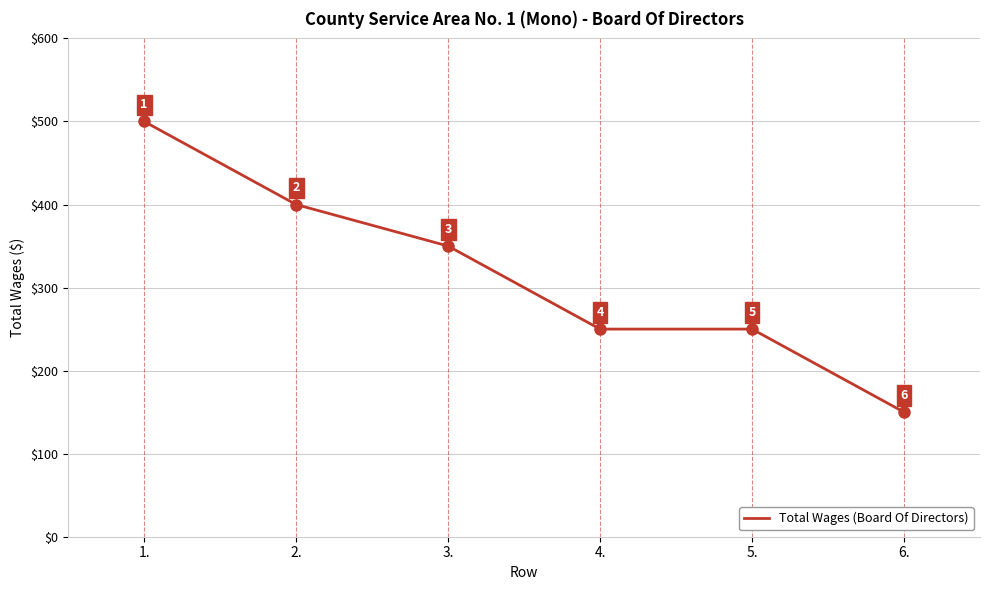

Which has a higher value, 3. or 2.?

2.